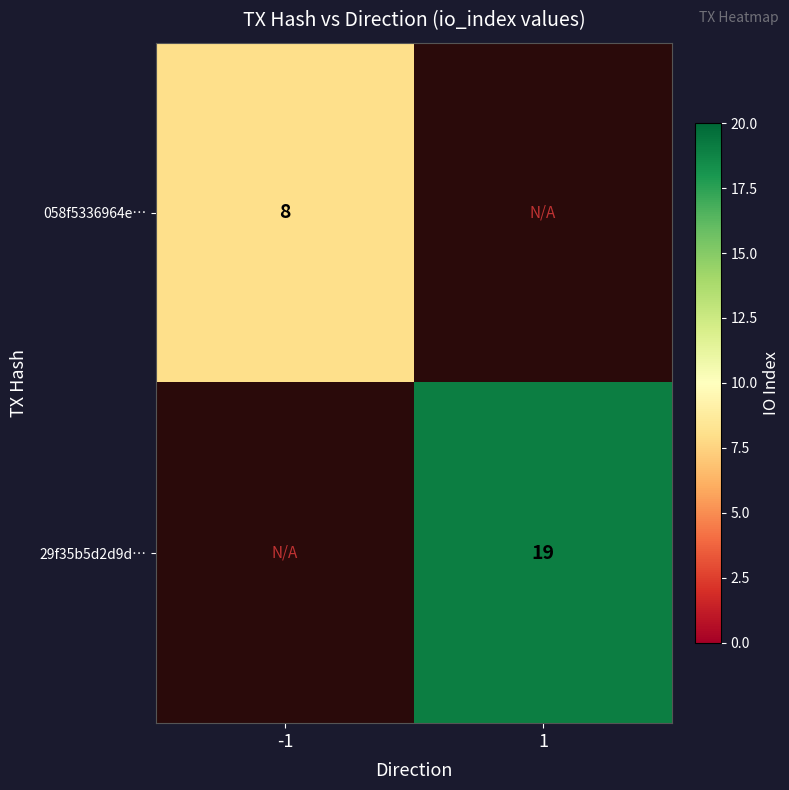

The 29f35b5d2d9d… series shows 19 at 1. True or false?

True